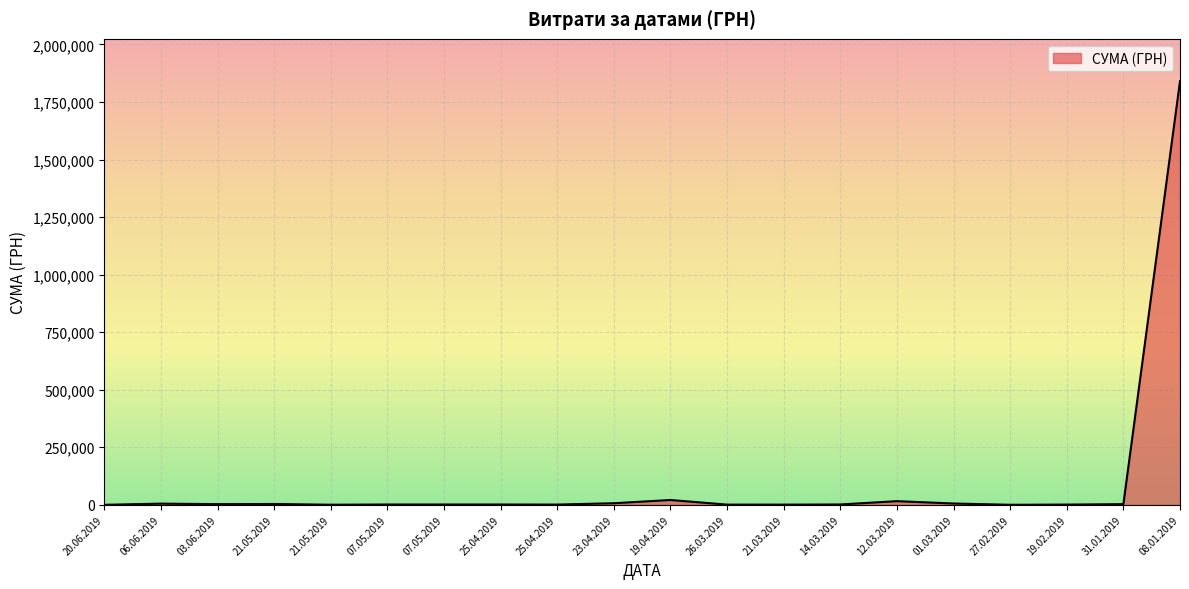

The chart shows a value of 1400.1 at 07.05.2019. True or false?

True